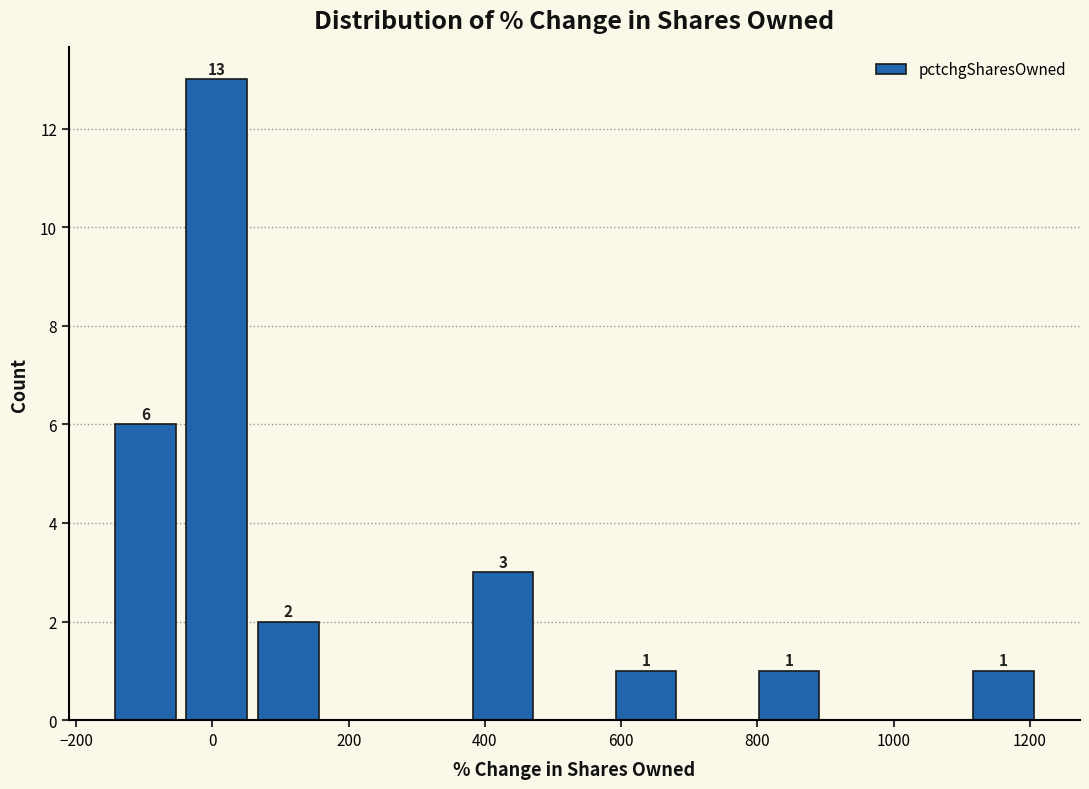

Over which range of the x-axis is the bar tallest?

-40 to 60